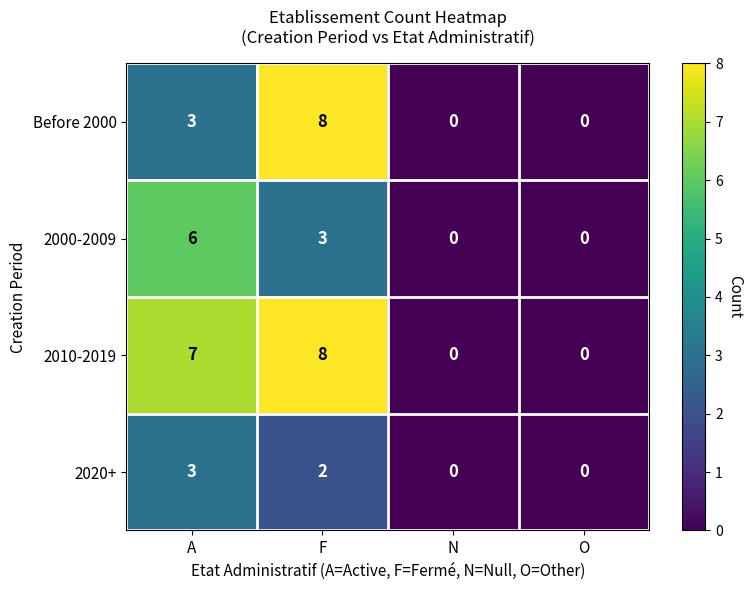

Which series changed the most between A and N?

2010-2019